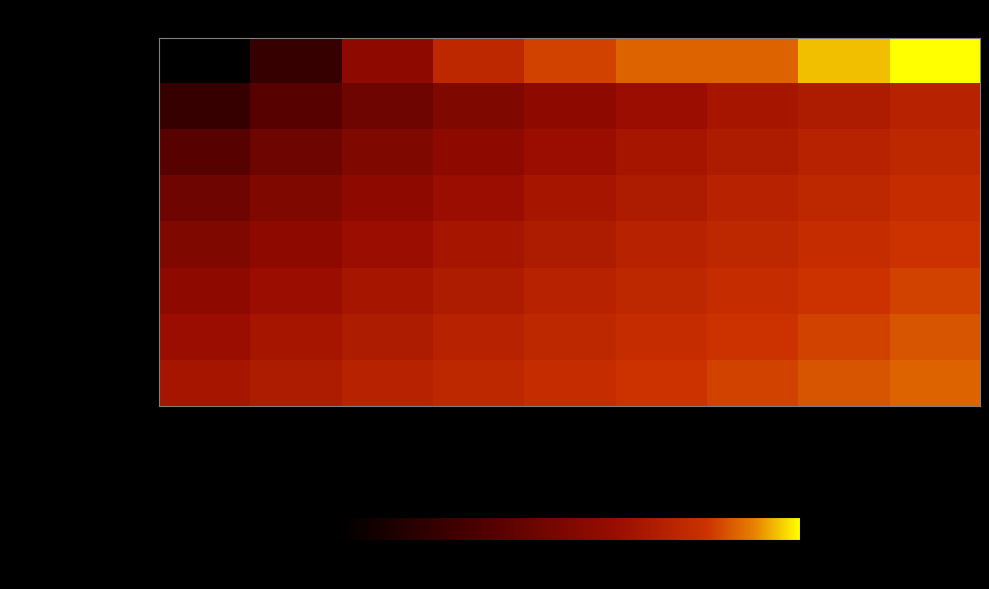

Which series has the largest total across all categories?

Milena Corzo B